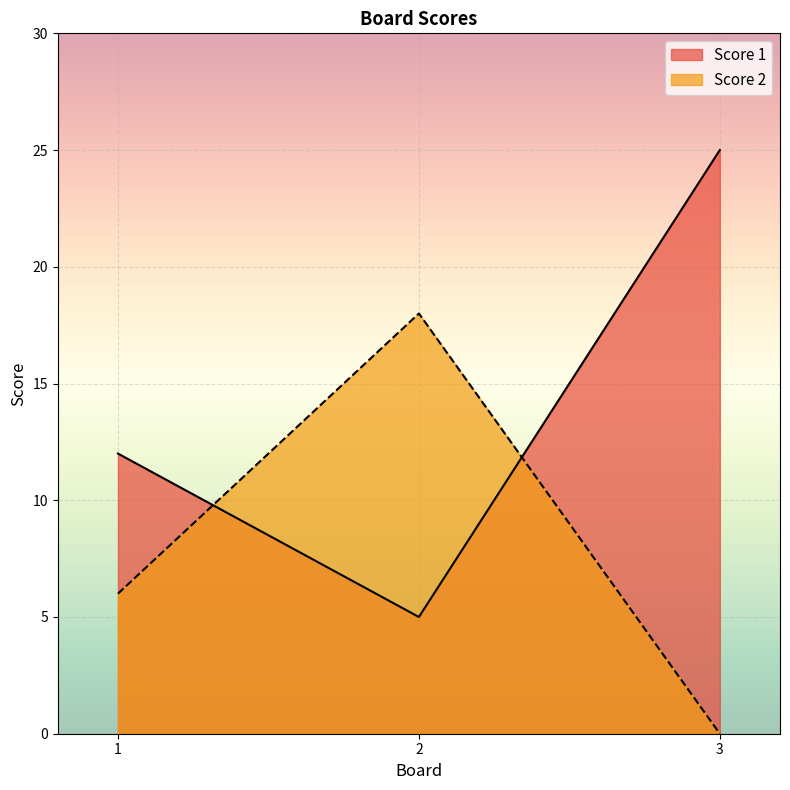

What is the difference between the second highest and minimum values in the Score 2 series?

6